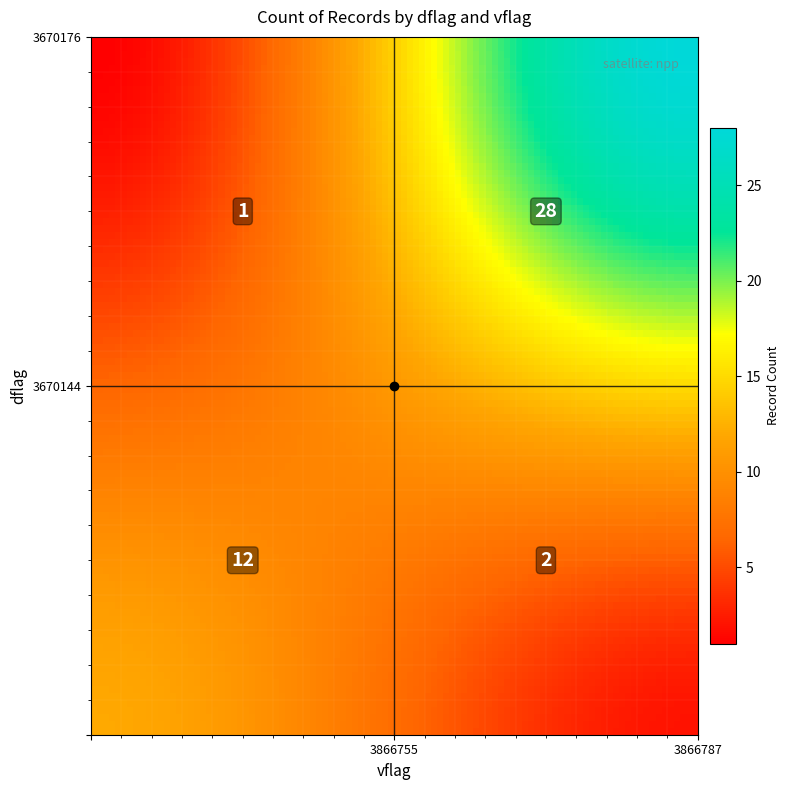

What is the difference between the maximum and minimum values?

27